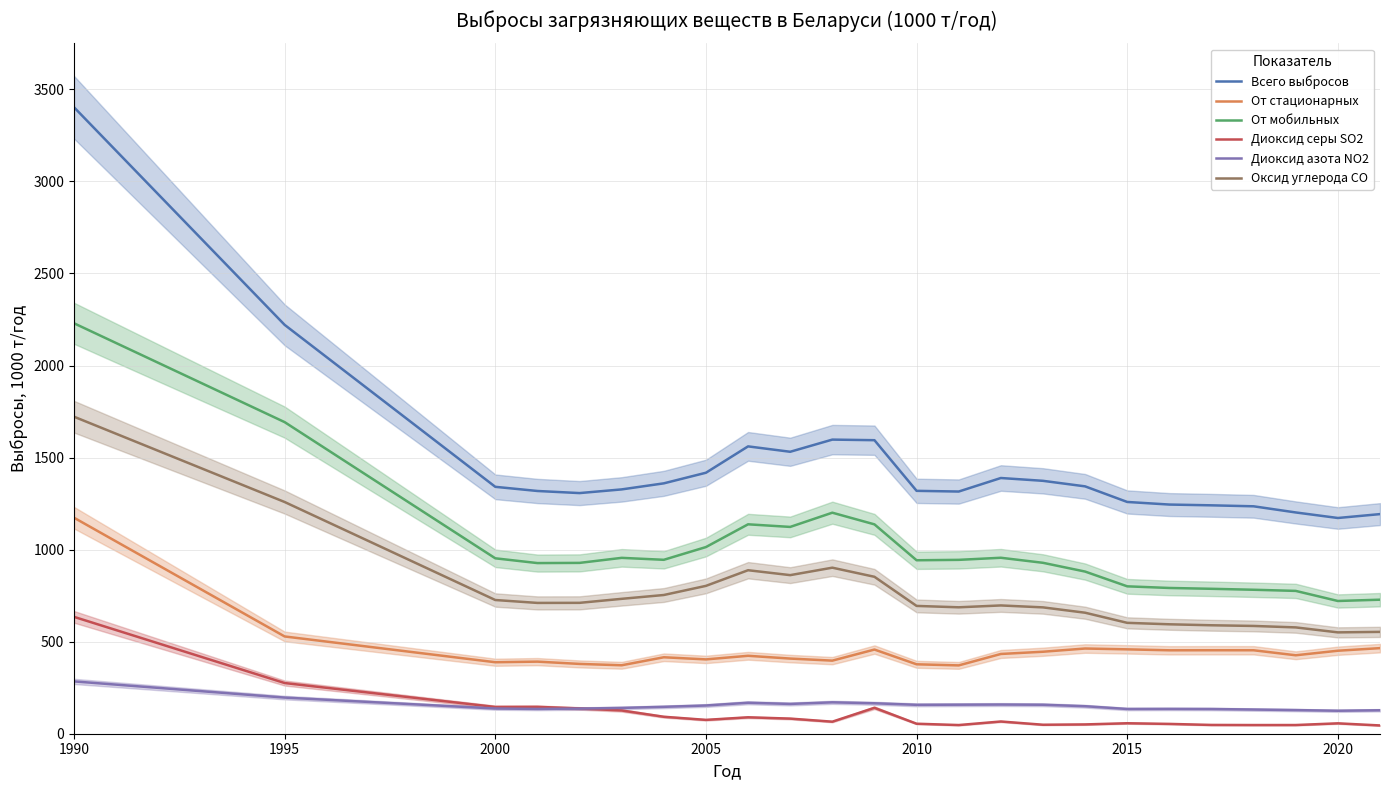

True or false: От стационарных and От мобильных intersect in this chart.

False